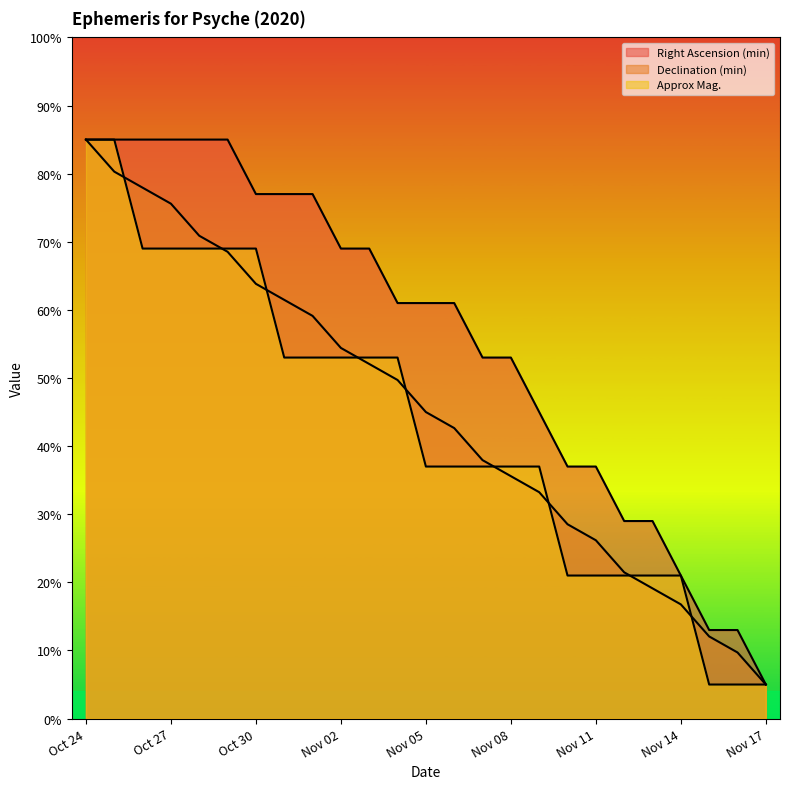

What is the average value of the Right Ascension (min) series?

55.9